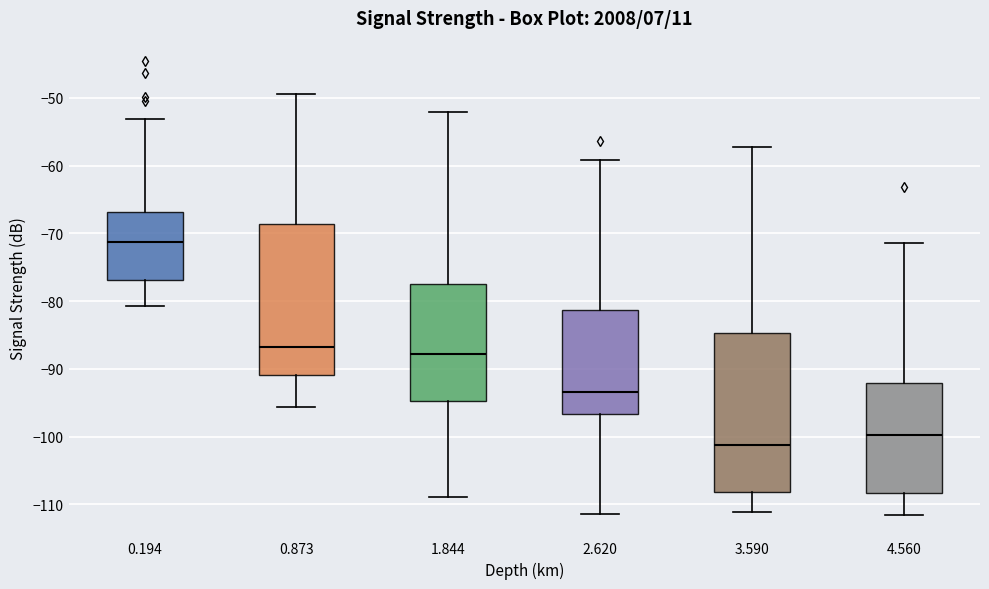

Which box has the lowest median line?

3.590